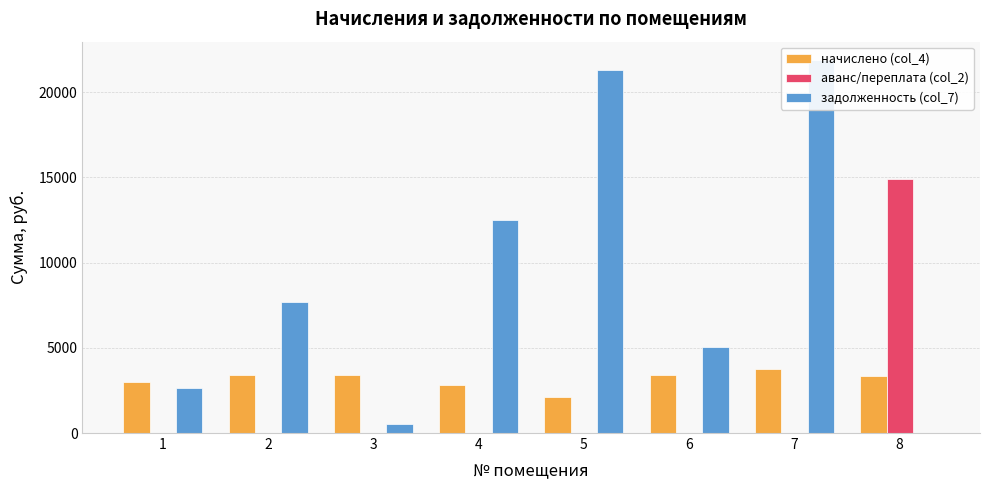

Between 3 and 2, which is larger?

3